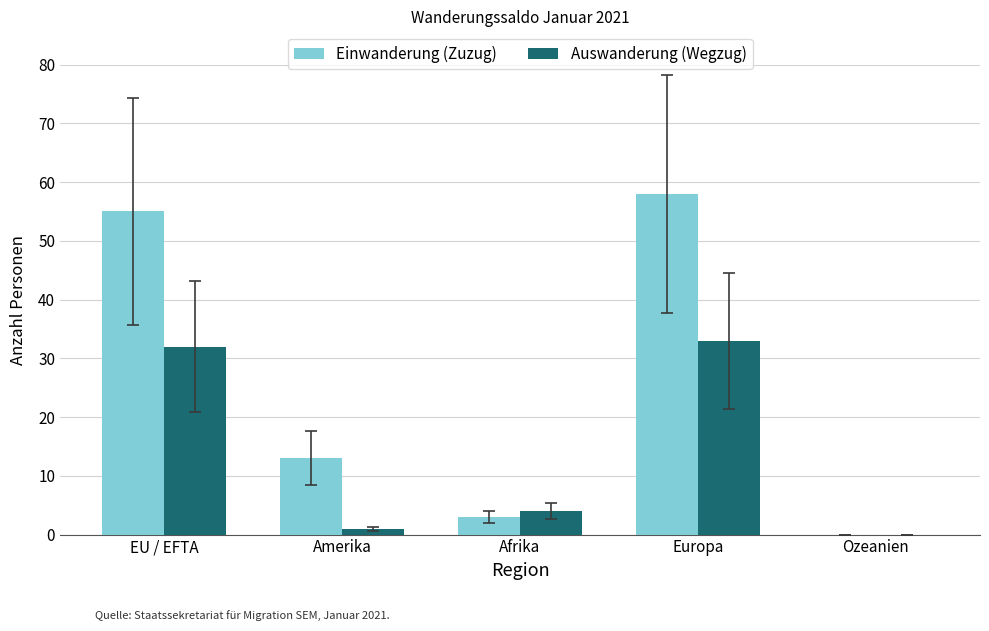

What is the maximum value shown in the chart?

58